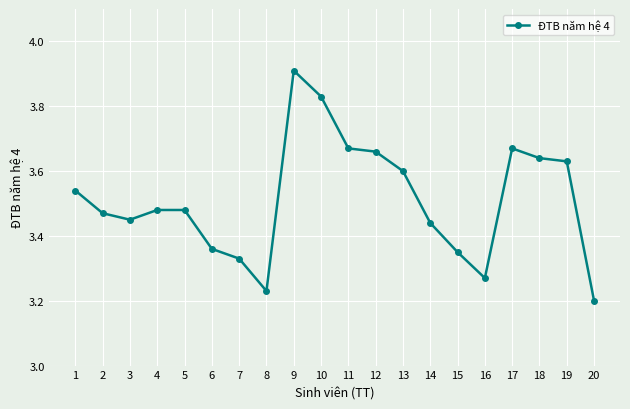

Does the chart have visible grid lines?

Yes